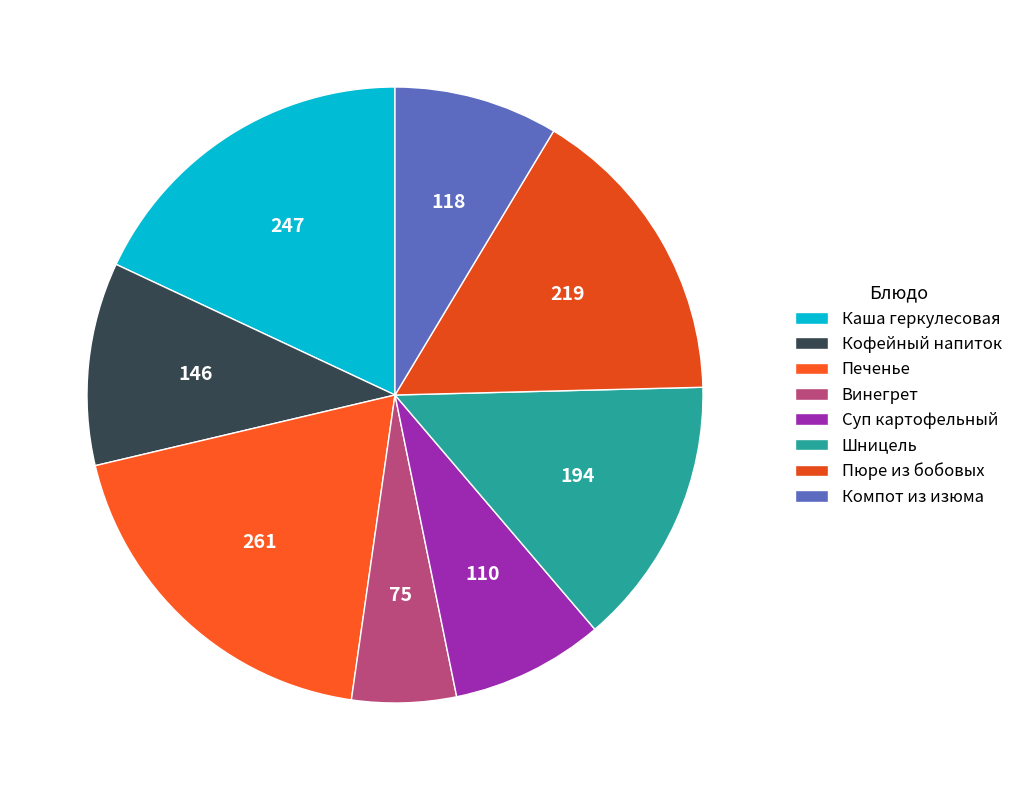

How many slices are in this pie chart?

8